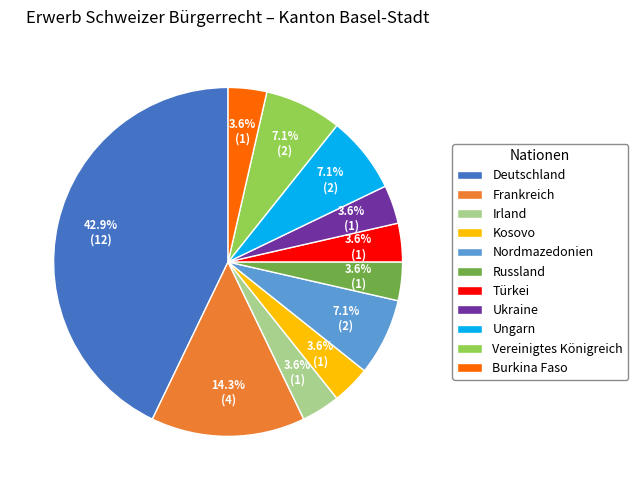

How many slices are in this pie chart?

11